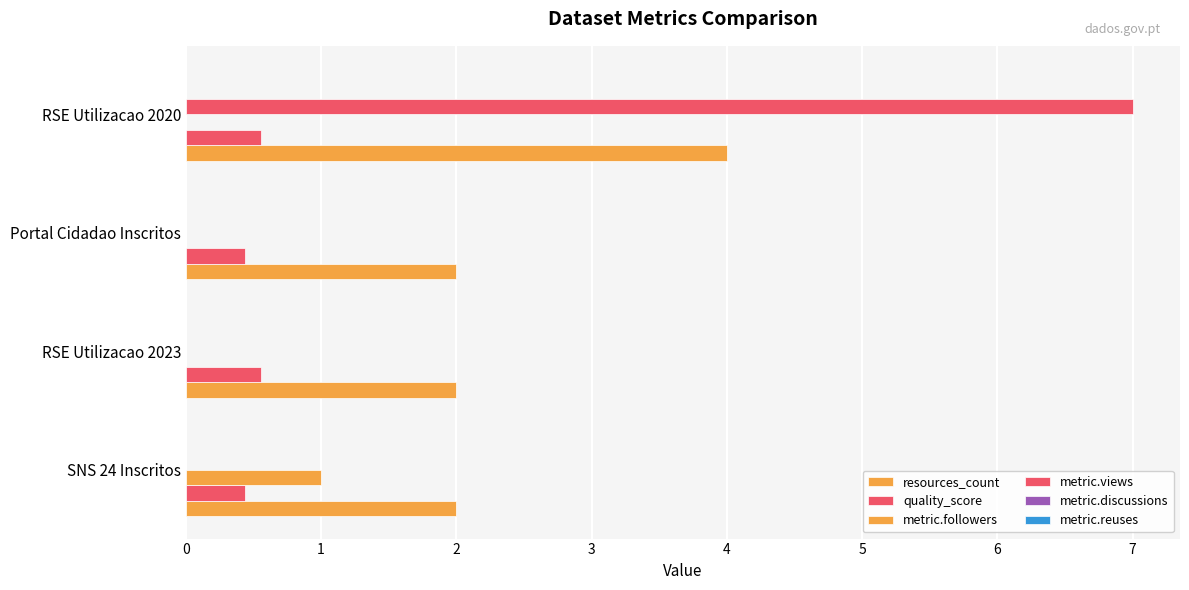

Reading left to right, list all the values displayed in this chart.

resources_count: 0=2.0	1=2.0	2=2.0	3=4.0
quality_score: 0=0.4	1=0.6	2=0.4	3=0.6
metric.followers: 0=1.0	1=0.0	2=0.0	3=0.0
metric.views: 0=0.0	1=0.0	2=0.0	3=7.0
metric.discussions: 0=0.1	1=0.1	2=0.1	3=0.1
metric.reuses: 0=0.1	1=0.1	2=0.1	3=0.1